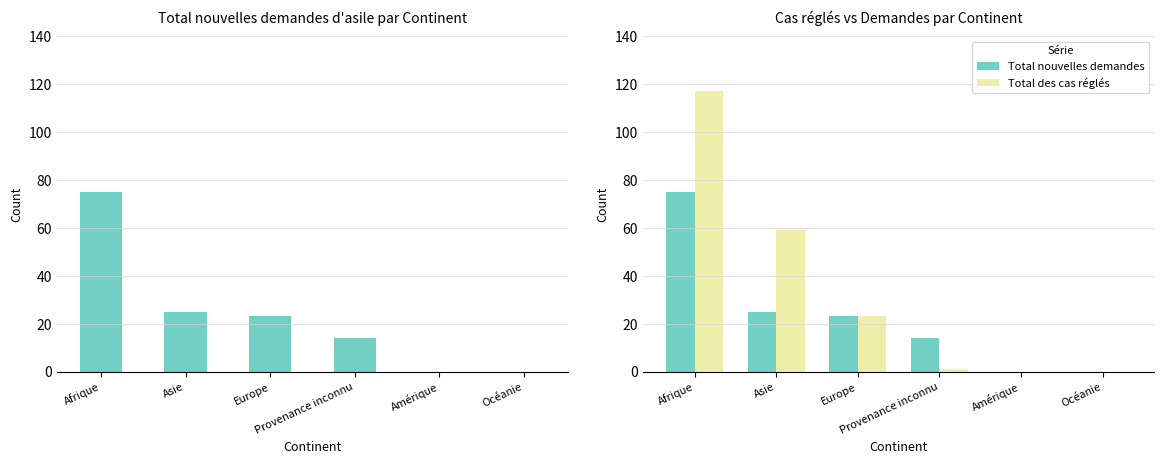

The Total nouvelles demandes series shows 25 at Asie. True or false?

True